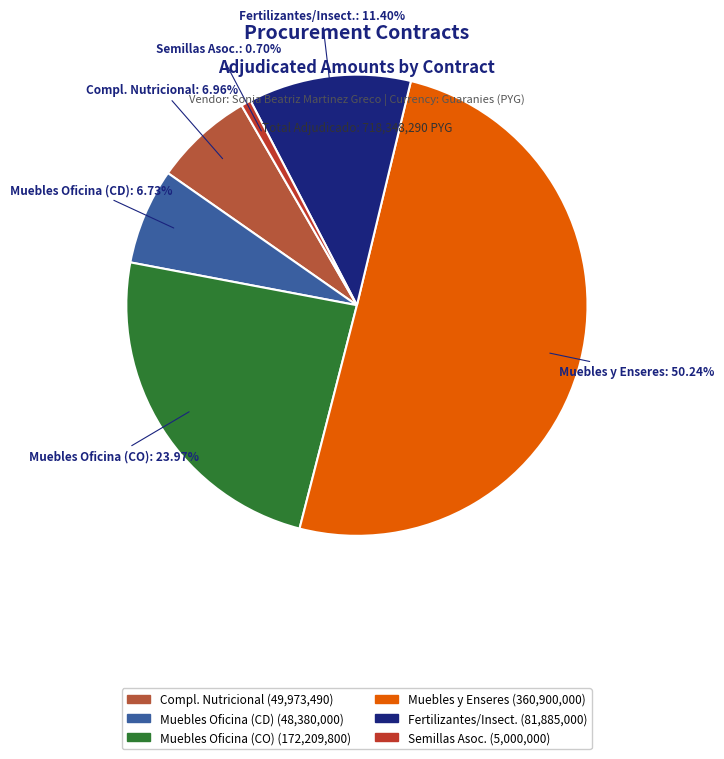

How many segments does this pie chart have?

6